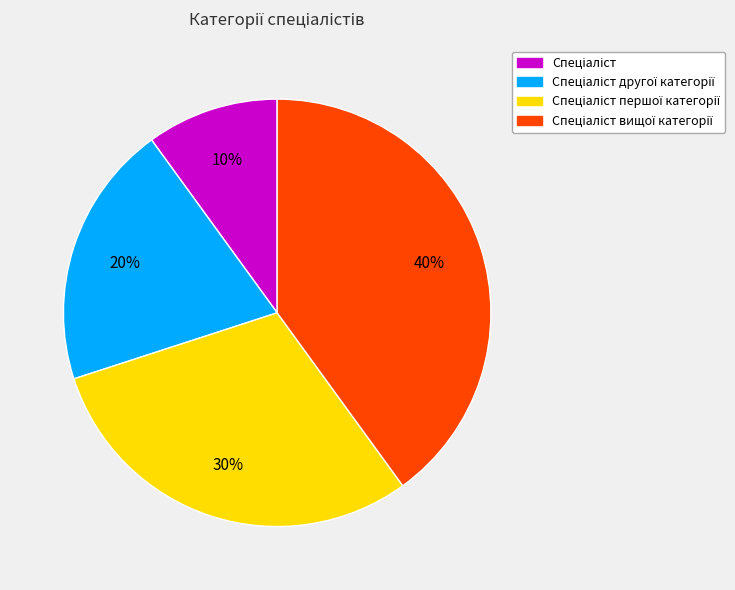

Is there any slice that represents more than half of the pie?

No